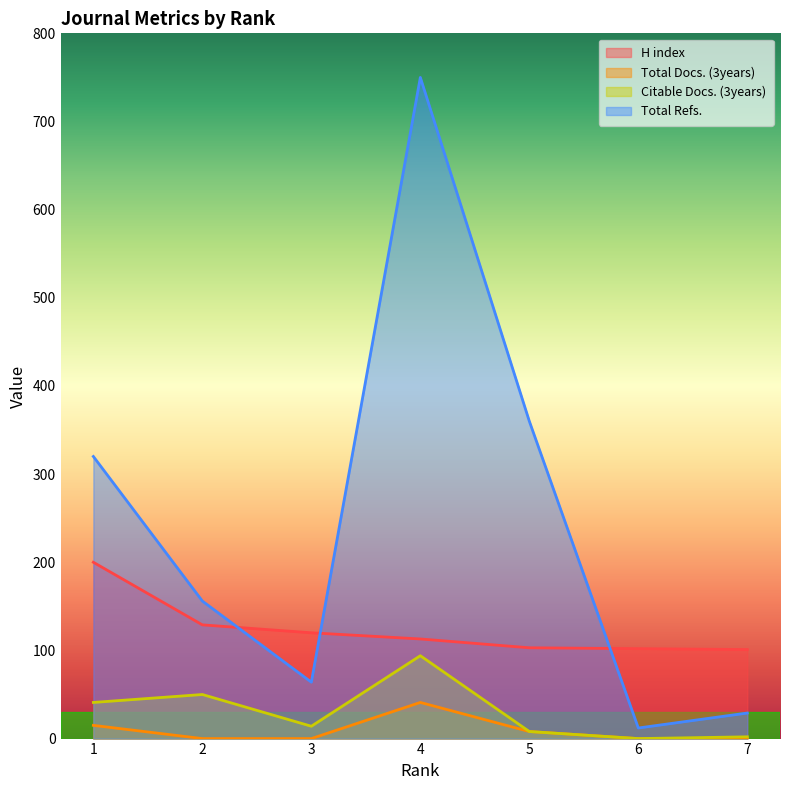

Where is Citable Docs. (3years) nearest to the value 47?

2